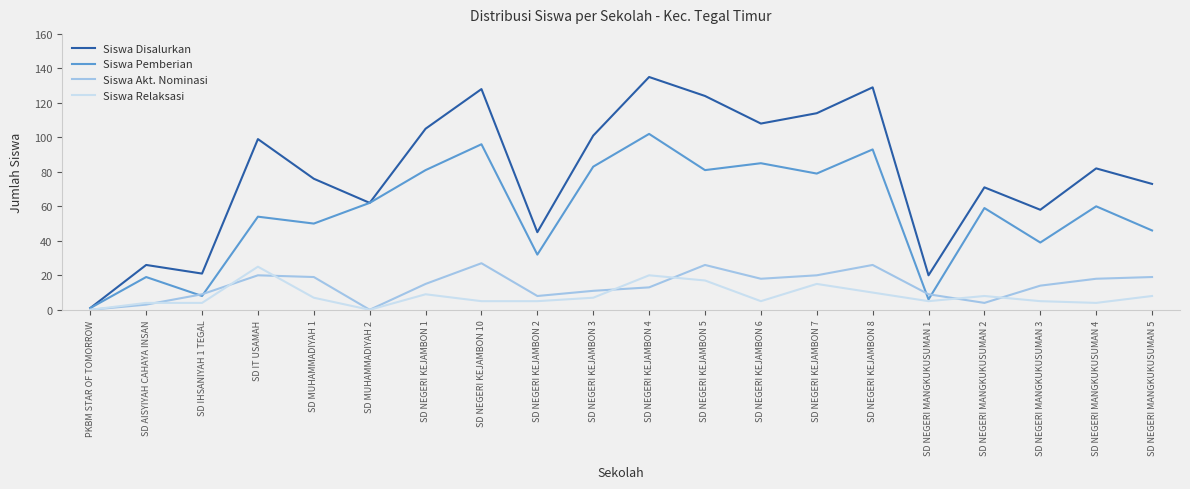

How many values in the Siswa Pemberian series are below 60?

10